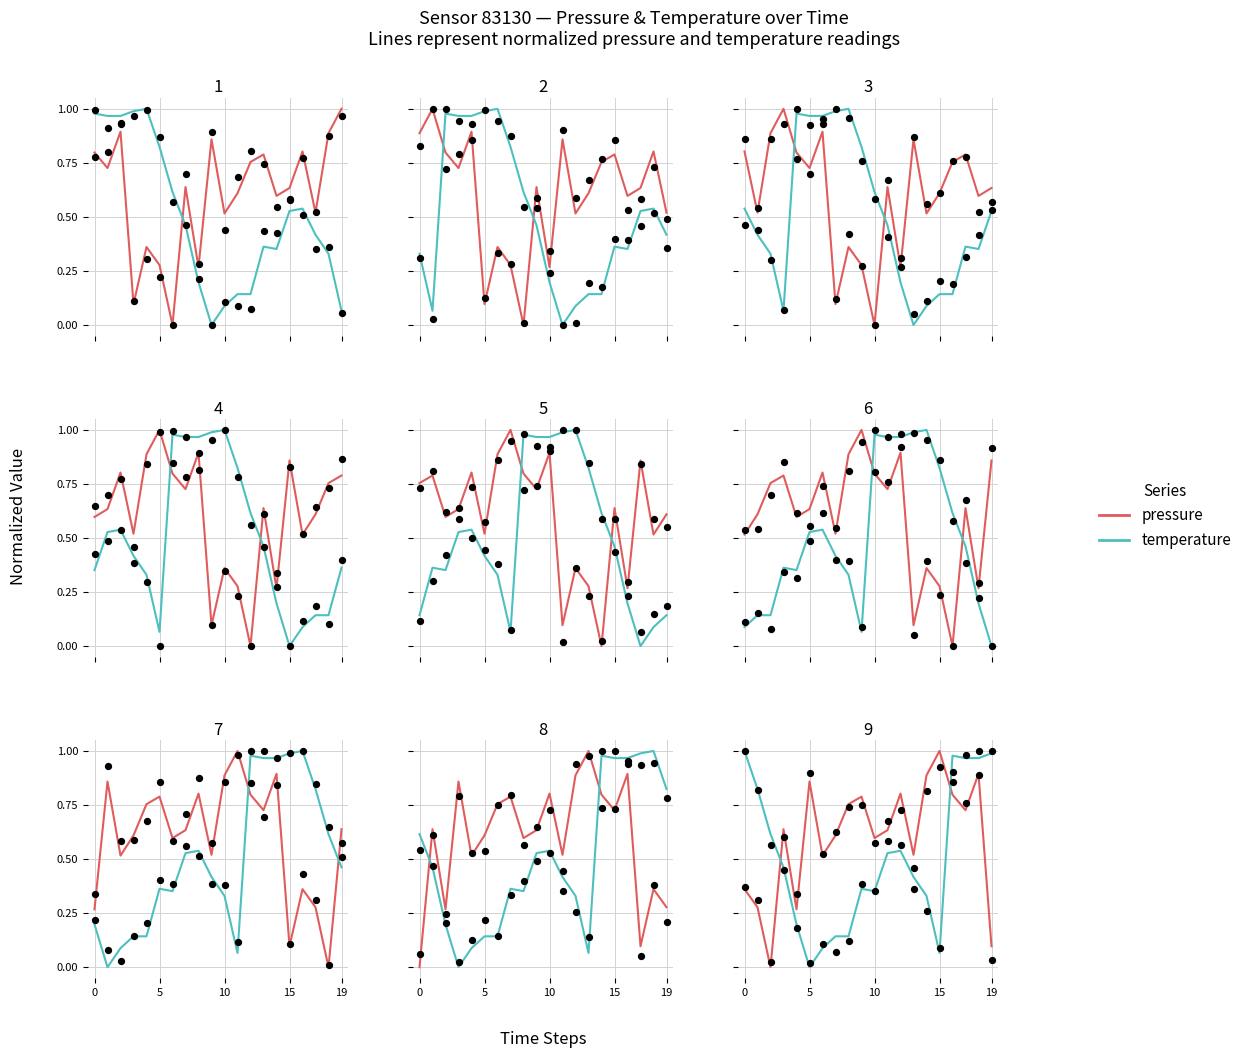

Which series has the largest total across all categories?

pressure